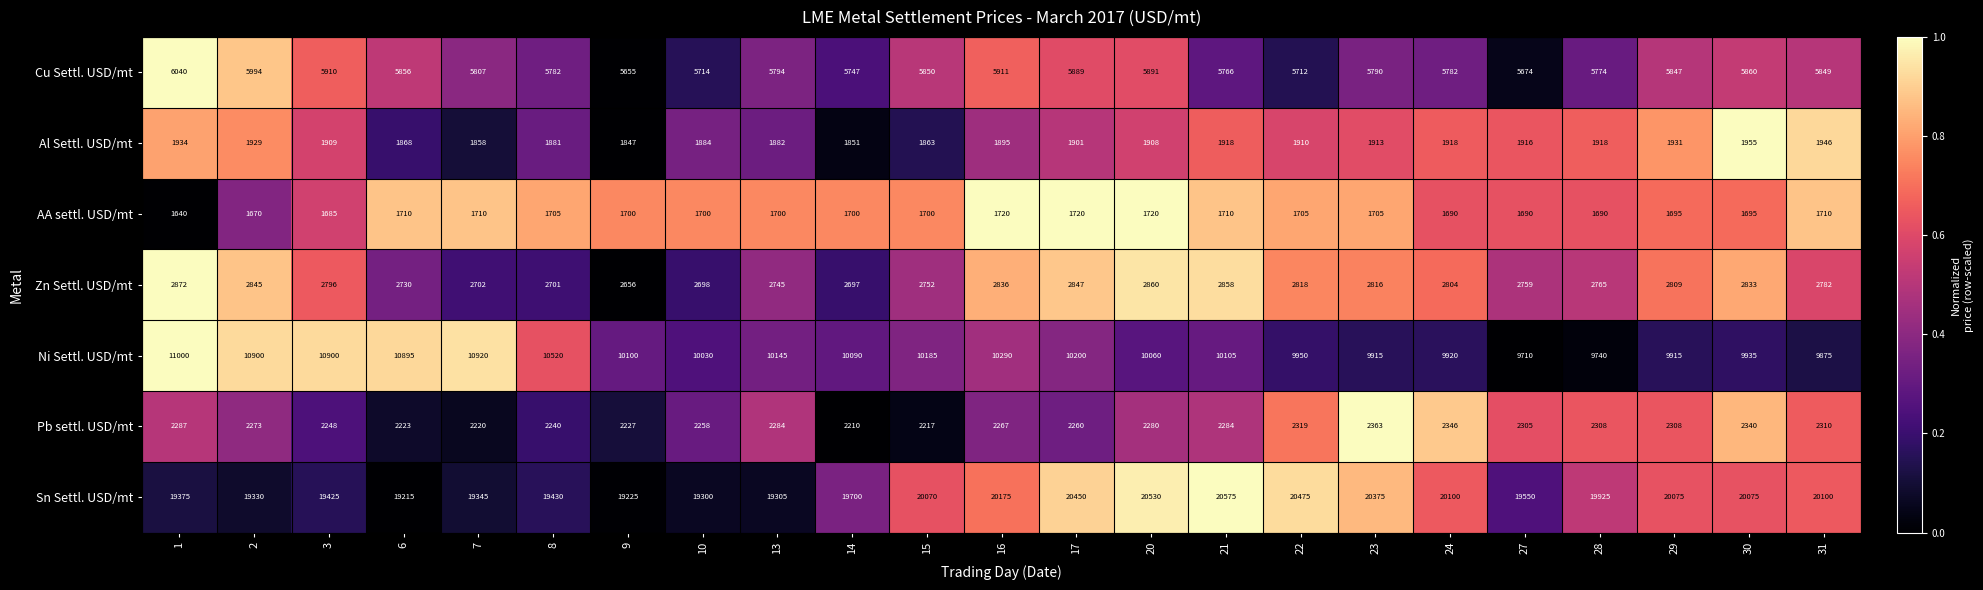

Between 6 and 8, which series saw the biggest shift?

Ni Settl. USD/mt